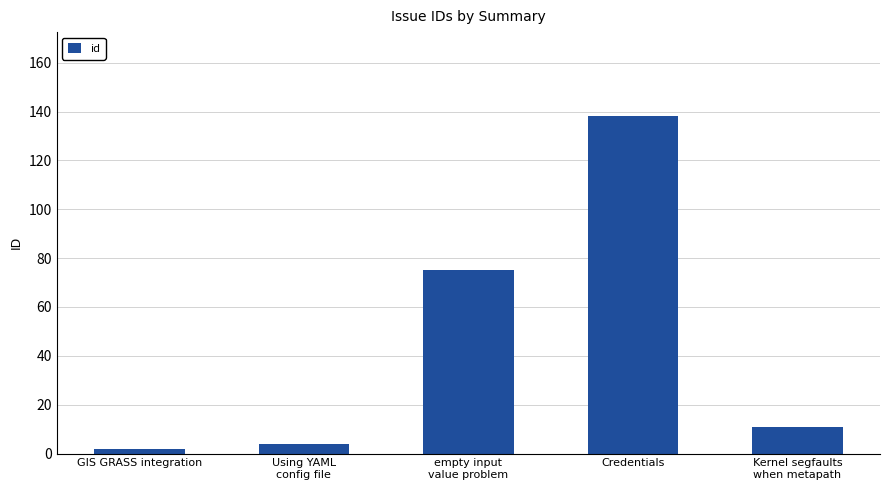

What is the value of the 4th bar from the left?

138